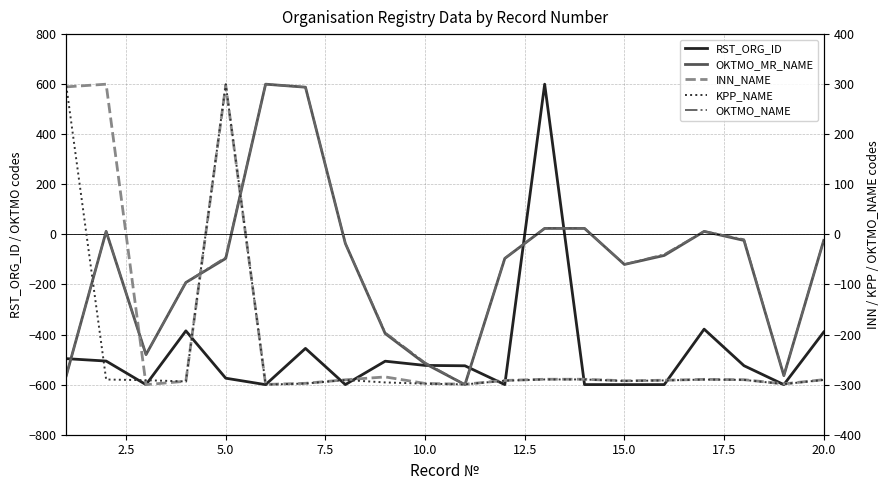

In RST_ORG_ID, how many points are higher than both neighbors (excluding endpoints)?

5